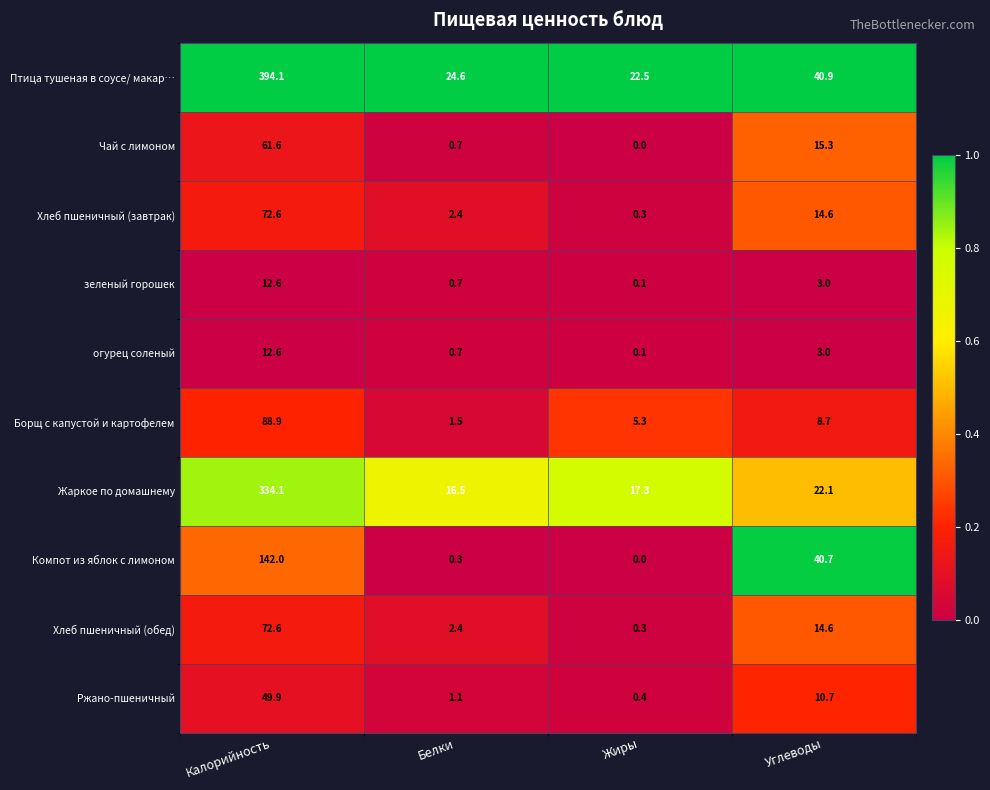

Is the value of Хлеб пшеничный (обед) at Жиры greater than the value of Жаркое по домашнему at Калорийность?

No